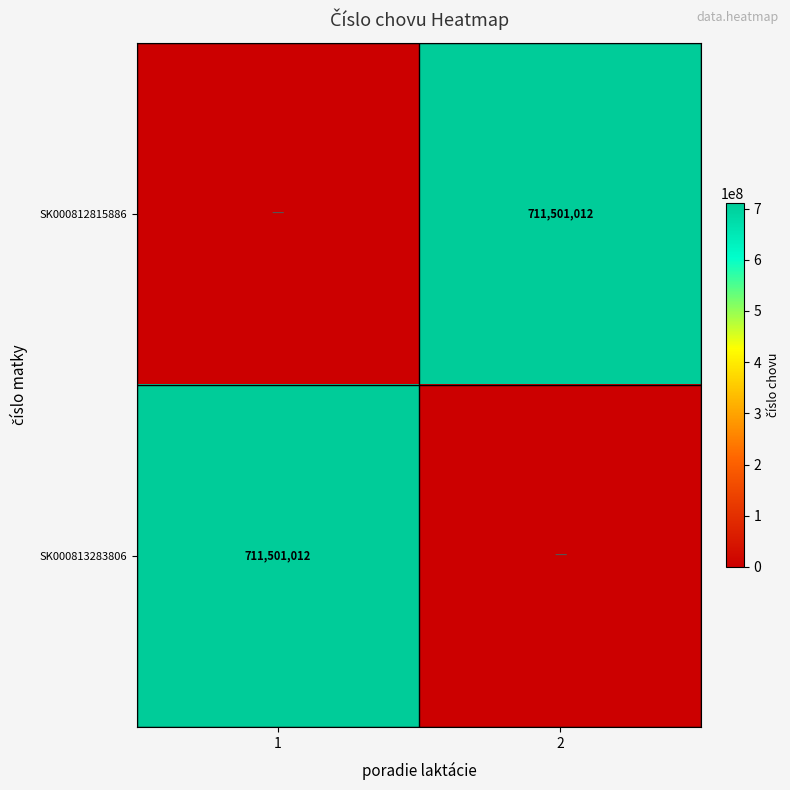

Is it true that SK000813283806 equals 711501012 at 1?

True